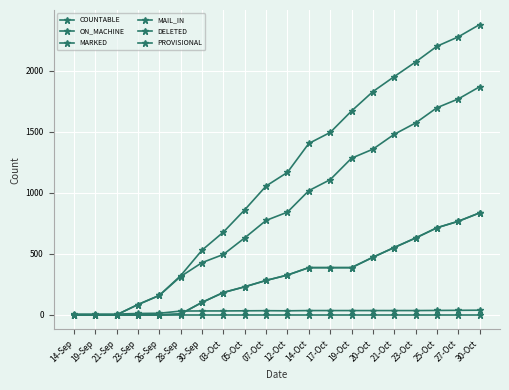

Reading left to right, what are all the values shown in this chart?

COUNTABLE: 14-Sep=0	19-Sep=0	21-Sep=0	23-Sep=84	26-Sep=159	28-Sep=321	30-Sep=530	03-Oct=678	05-Oct=861	07-Oct=1056	12-Oct=1168	14-Oct=1405	17-Oct=1495	19-Oct=1671	20-Oct=1830	21-Oct=1953	23-Oct=2073	25-Oct=2202	27-Oct=2279	30-Oct=2380
ON_MACHINE: 14-Sep=0	19-Sep=0	21-Sep=0	23-Sep=84	26-Sep=159	28-Sep=314	30-Sep=428	03-Oct=495	05-Oct=631	07-Oct=774	12-Oct=842	14-Oct=1018	17-Oct=1108	19-Oct=1284	20-Oct=1358	21-Oct=1480	23-Oct=1573	25-Oct=1698	27-Oct=1770	30-Oct=1870
MARKED: 14-Sep=0	19-Sep=0	21-Sep=0	23-Sep=0	26-Sep=0	28-Sep=7	30-Sep=102	03-Oct=183	05-Oct=230	07-Oct=282	12-Oct=326	14-Oct=387	17-Oct=387	19-Oct=387	20-Oct=472	21-Oct=552	23-Oct=630	25-Oct=714	27-Oct=767	30-Oct=836
MAIL_IN: 14-Sep=0	19-Sep=0	21-Sep=0	23-Sep=0	26-Sep=0	28-Sep=7	30-Sep=102	03-Oct=183	05-Oct=230	07-Oct=282	12-Oct=326	14-Oct=387	17-Oct=387	19-Oct=387	20-Oct=472	21-Oct=552	23-Oct=630	25-Oct=714	27-Oct=767	30-Oct=836
DELETED: 14-Sep=6	19-Sep=6	21-Sep=6	23-Sep=11	26-Sep=13	28-Sep=31	30-Sep=32	03-Oct=32	05-Oct=33	07-Oct=34	12-Oct=33	14-Oct=35	17-Oct=35	19-Oct=35	20-Oct=35	21-Oct=35	23-Oct=35	25-Oct=36	27-Oct=37	30-Oct=38
PROVISIONAL: 14-Sep=0	19-Sep=0	21-Sep=0	23-Sep=0	26-Sep=0	28-Sep=0	30-Sep=0	03-Oct=0	05-Oct=0	07-Oct=0	12-Oct=0	14-Oct=0	17-Oct=0	19-Oct=0	20-Oct=0	21-Oct=0	23-Oct=0	25-Oct=0	27-Oct=0	30-Oct=0